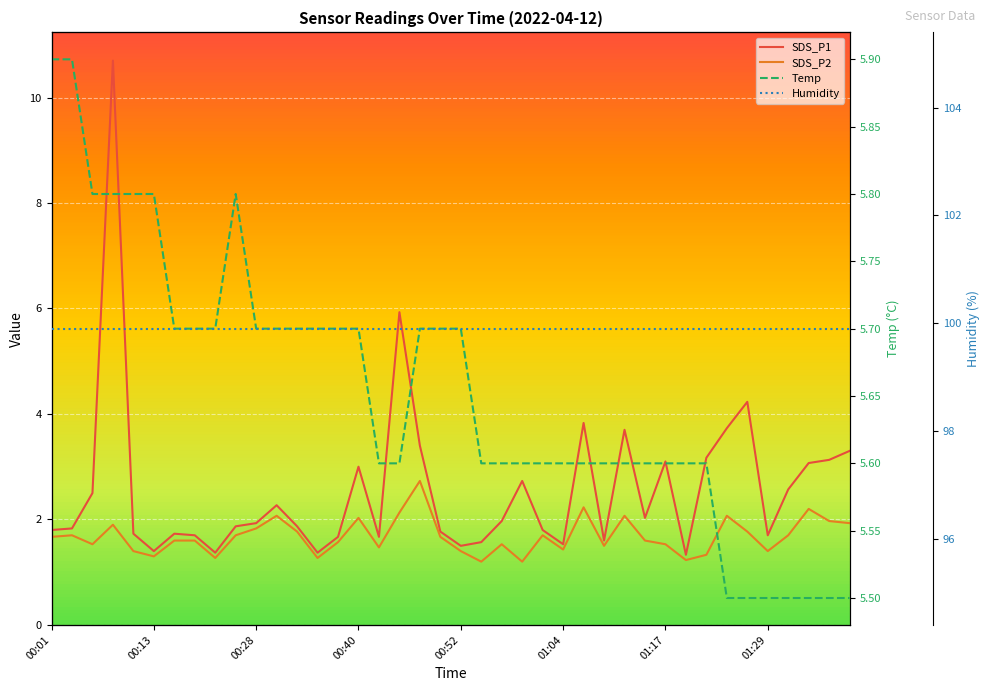

The value of SDS_P2 at 18 is 4.2. True or false?

False